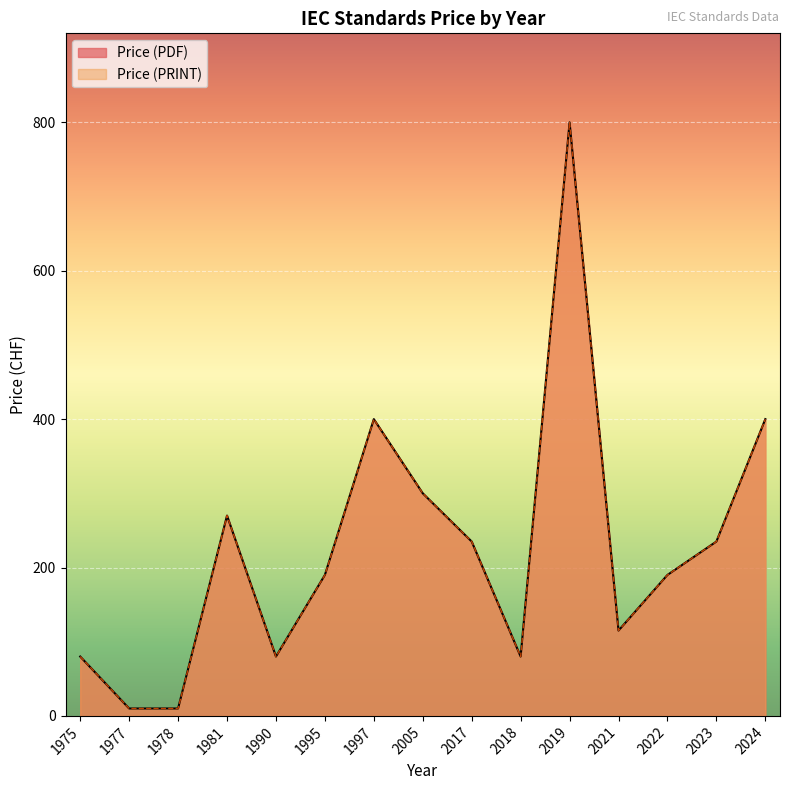

The Price (PRINT) series shows 300 at 2005. True or false?

True